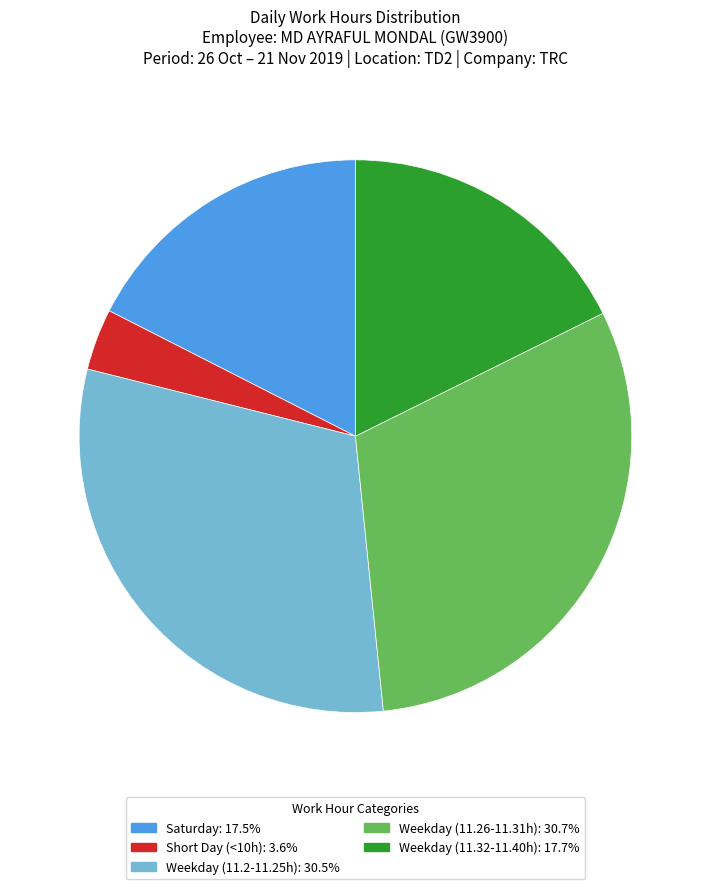

How many segments does this pie chart have?

5